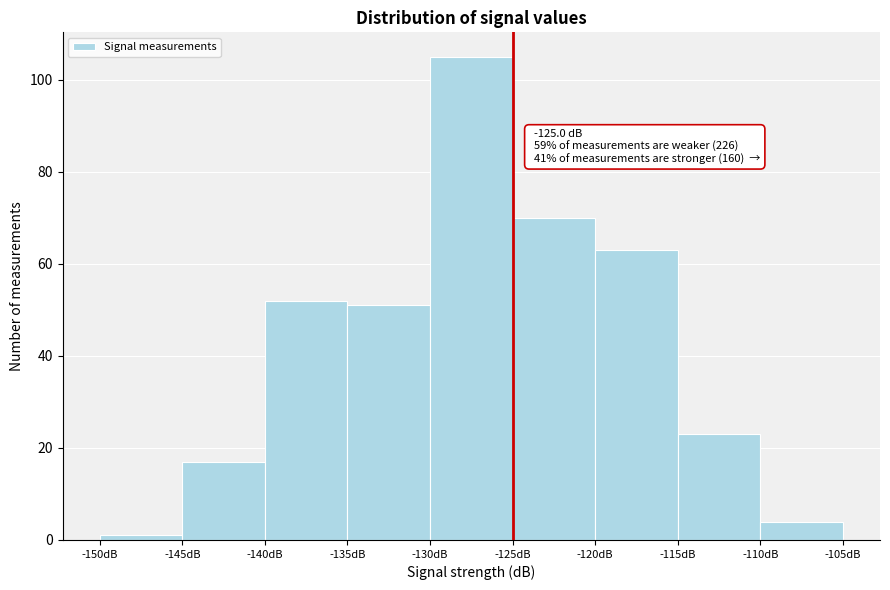

Over which range of the x-axis is the bar tallest?

-130 to -125